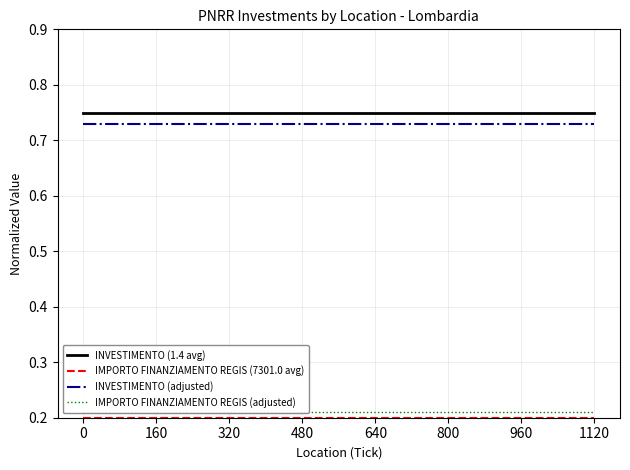

Is the value of INVESTIMENTO (adjusted) at 0 greater than the value of IMPORTO FINANZIAMENTO REGIS (adjusted) at 11?

Yes